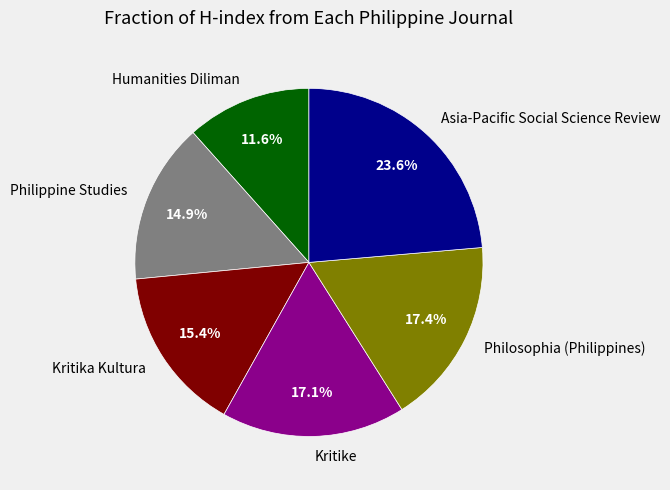

Between Asia-Pacific Social Science Review and Humanities Diliman, which is larger?

Asia-Pacific Social Science Review